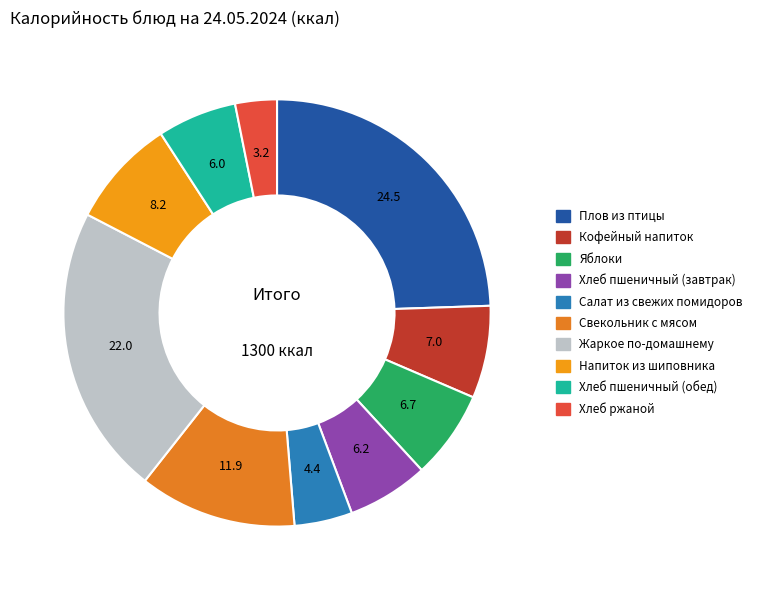

To the nearest percent, what is the combined percentage of Кофейный напиток and Жаркое по-домашнему?

29%